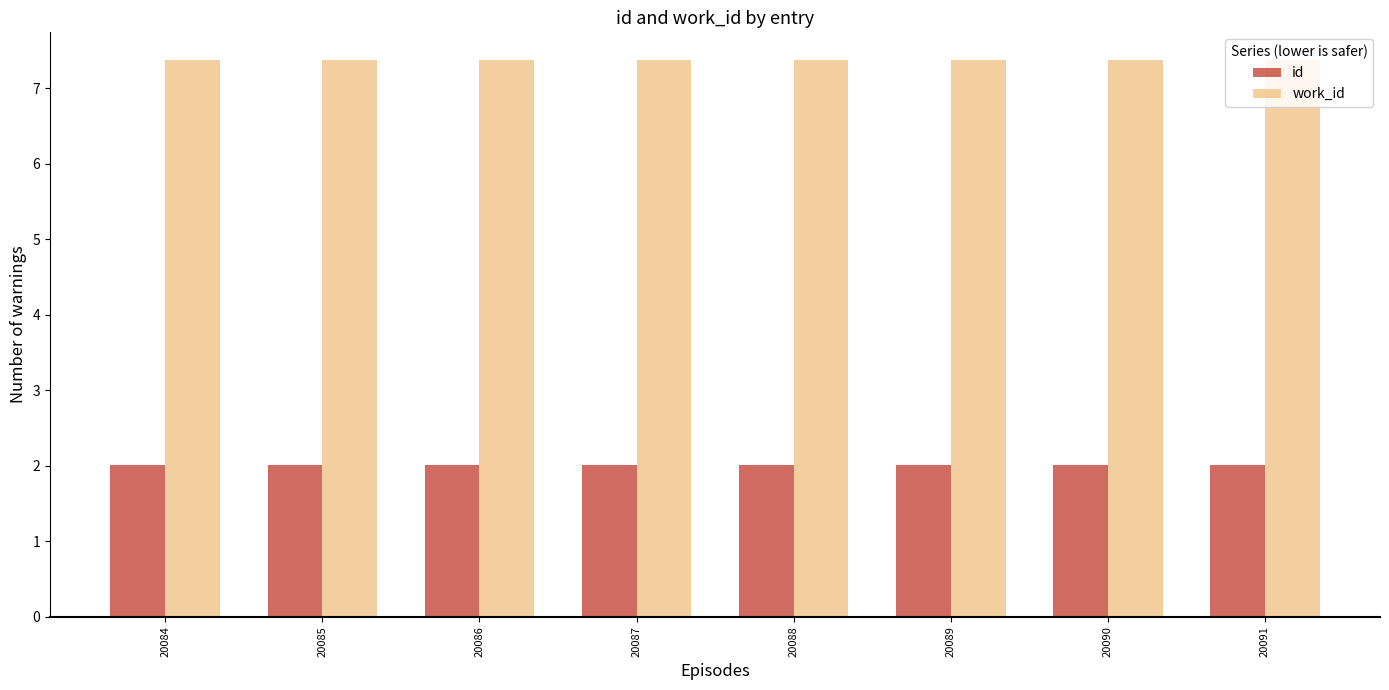

True or false: work_id has a value of 7.4 at 20084.

True